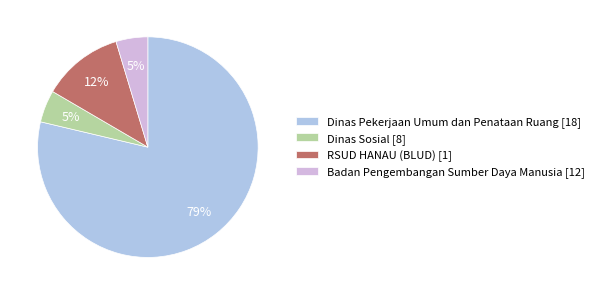

Is it true that Badan Pengembangan Sumber Daya Manusia [12] is 5% of the pie?

True